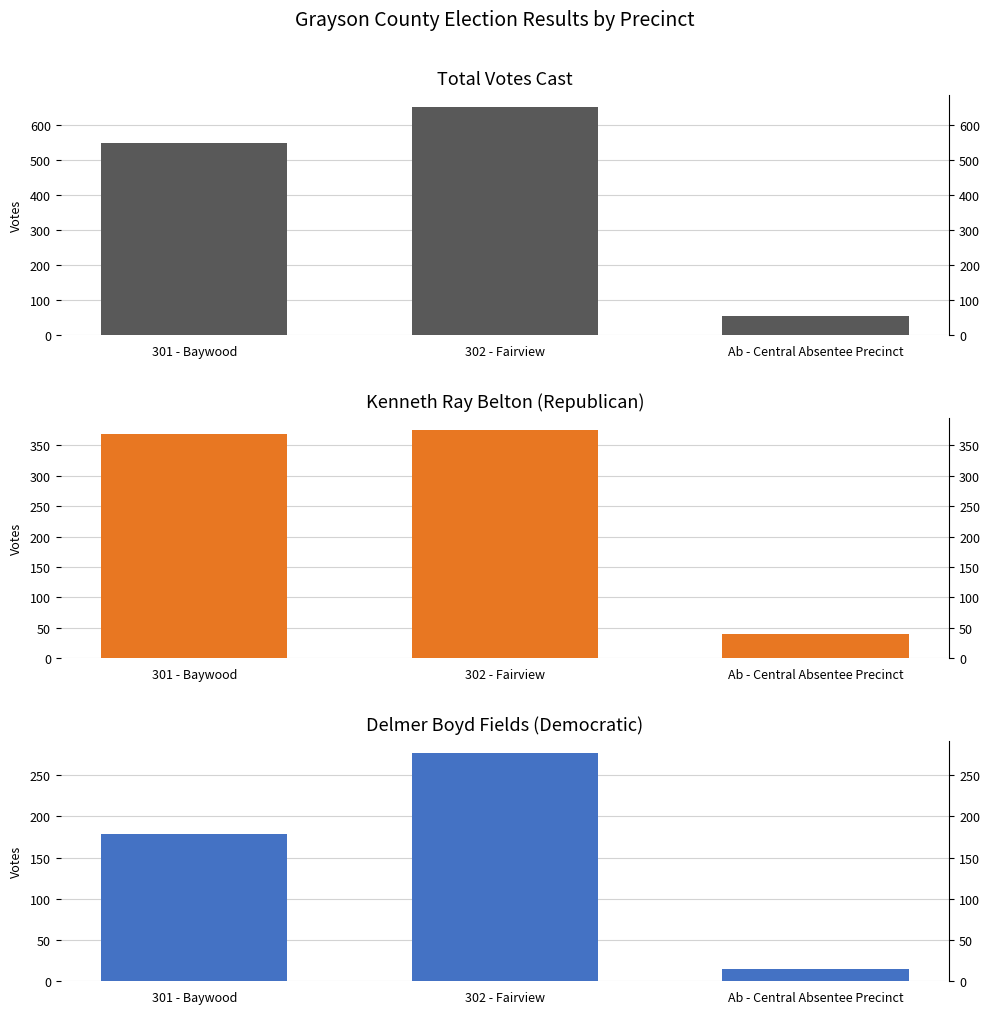

Which series has the widest spread of values?

Total Votes Cast